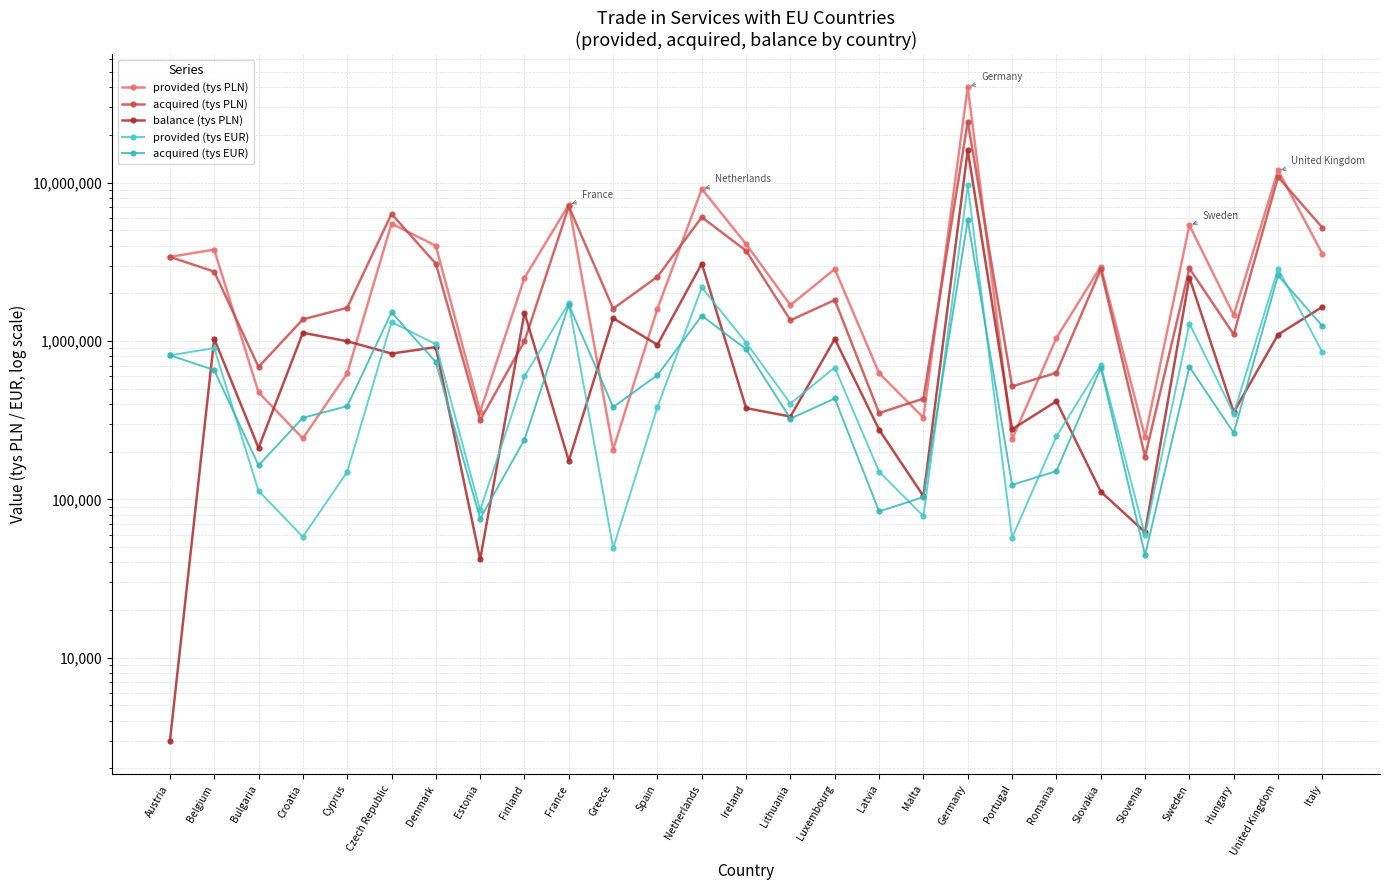

List the series in order of their peak value, lowest first.

acquired (tys EUR), provided (tys EUR), balance (tys PLN), acquired (tys PLN), provided (tys PLN)